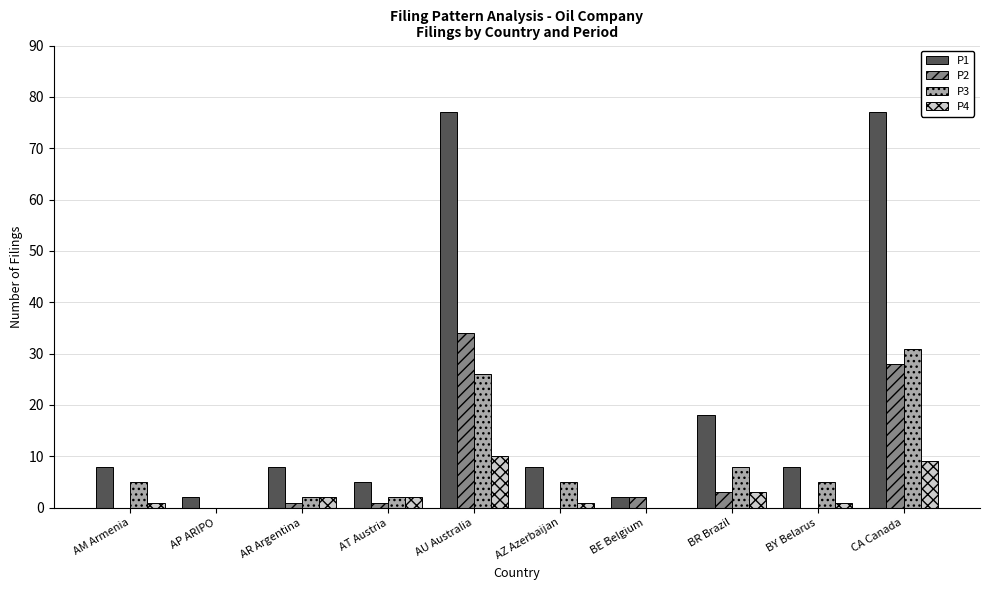

True or false: P2 has a value of 17 at CA Canada.

False